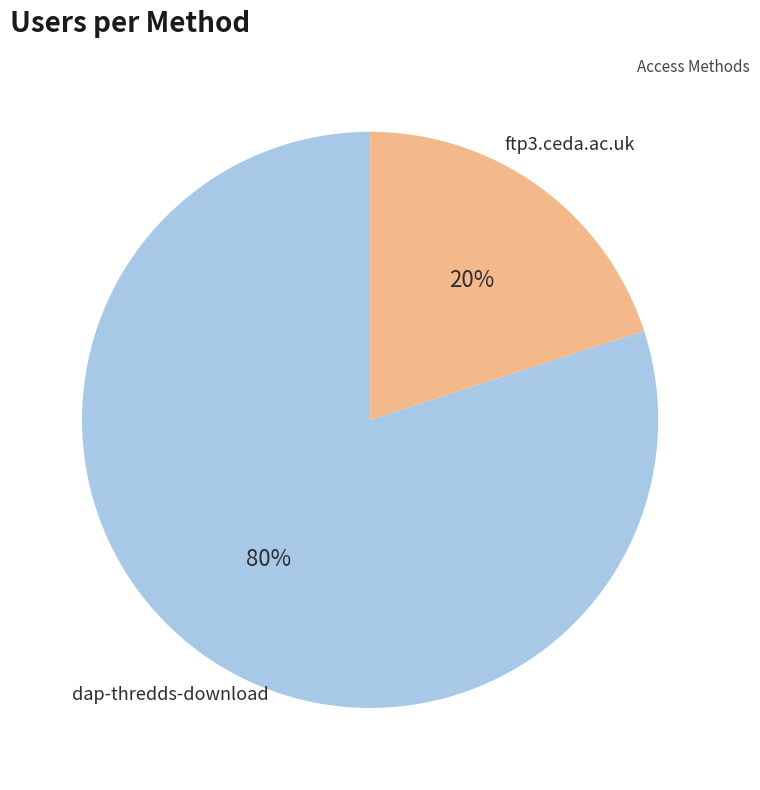

How many segments does this pie chart have?

2